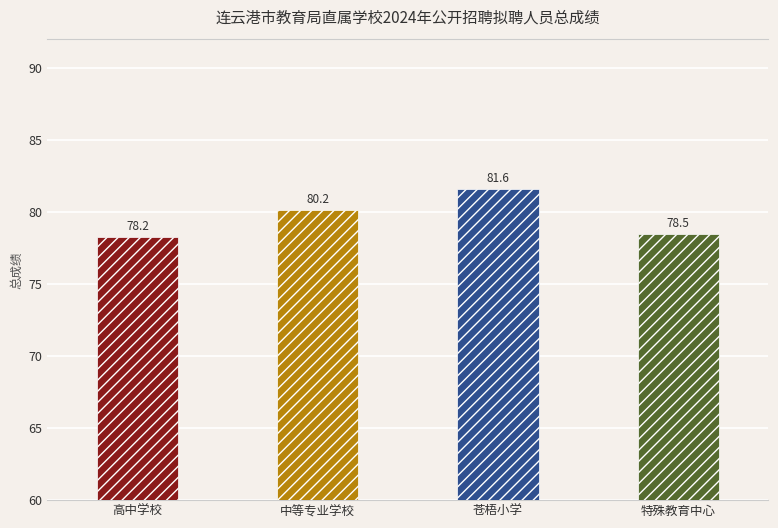

Reading left to right, transcribe all the data shown in this chart.

高中学校=78.2	中等专业学校=80.2	苍梧小学=81.6	特殊教育中心=78.5